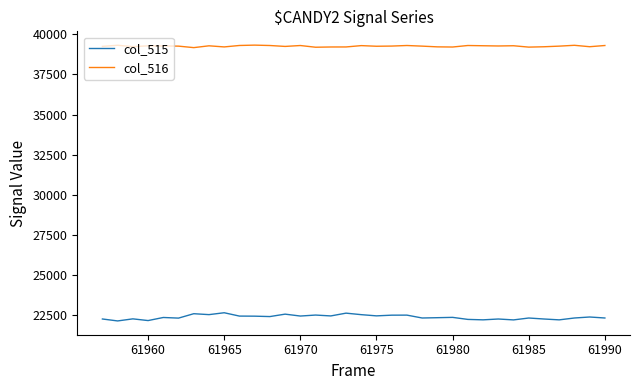

How many categories are shown in the chart?

34